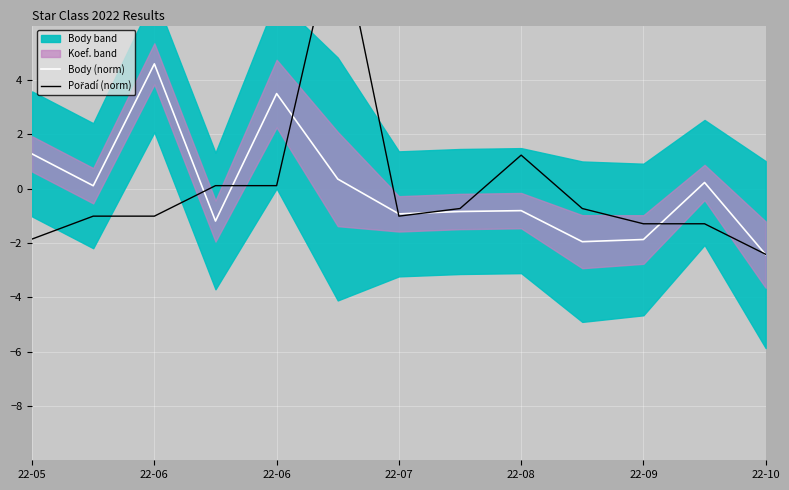

What is the label of the 10th point from the left?

9